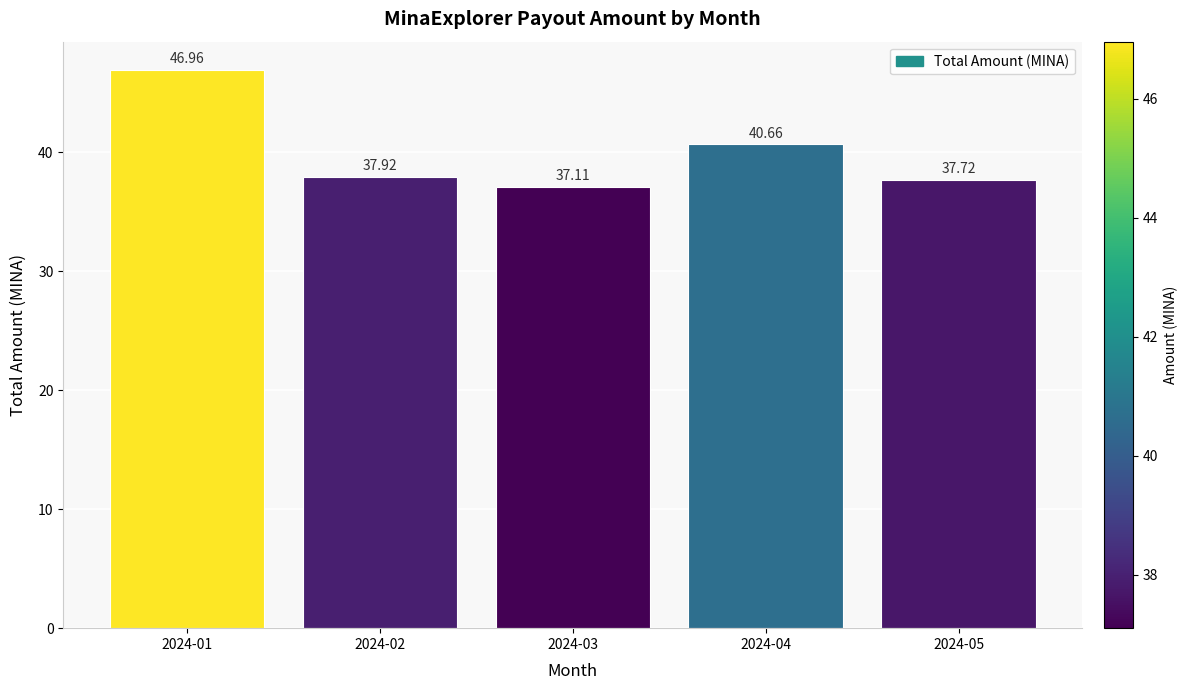

List the labels in order of value, smallest first.

2024-03, 2024-05, 2024-02, 2024-04, 2024-01